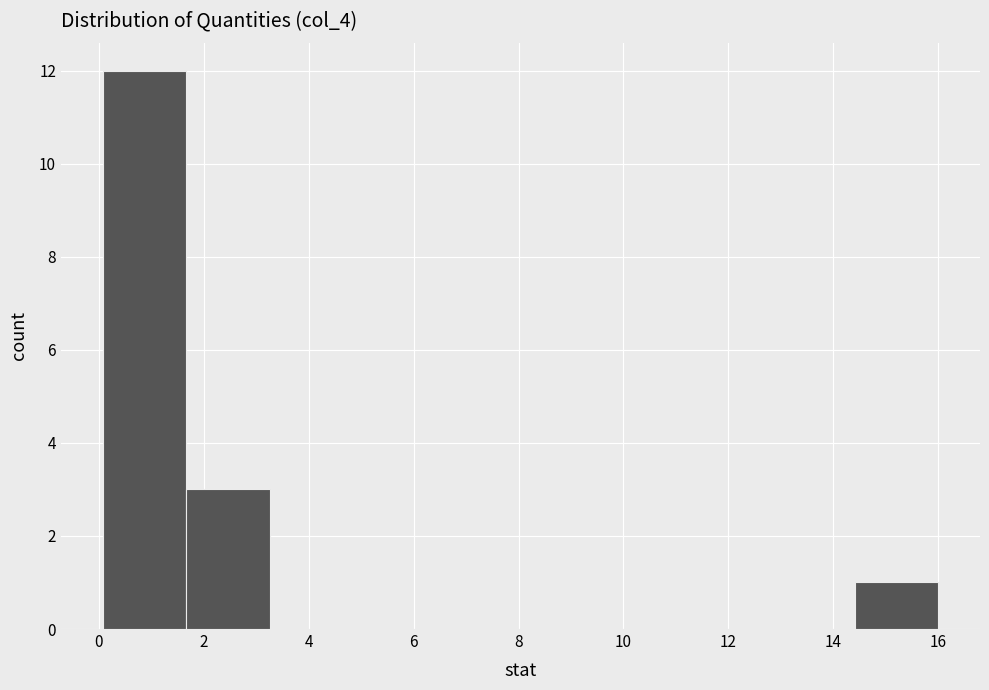

How tall is the bar that spans 0.0 to 1.6 on the x-axis? Neither the bar edges nor the heights are printed on the chart, so give them approximately, as read against the axes.

12